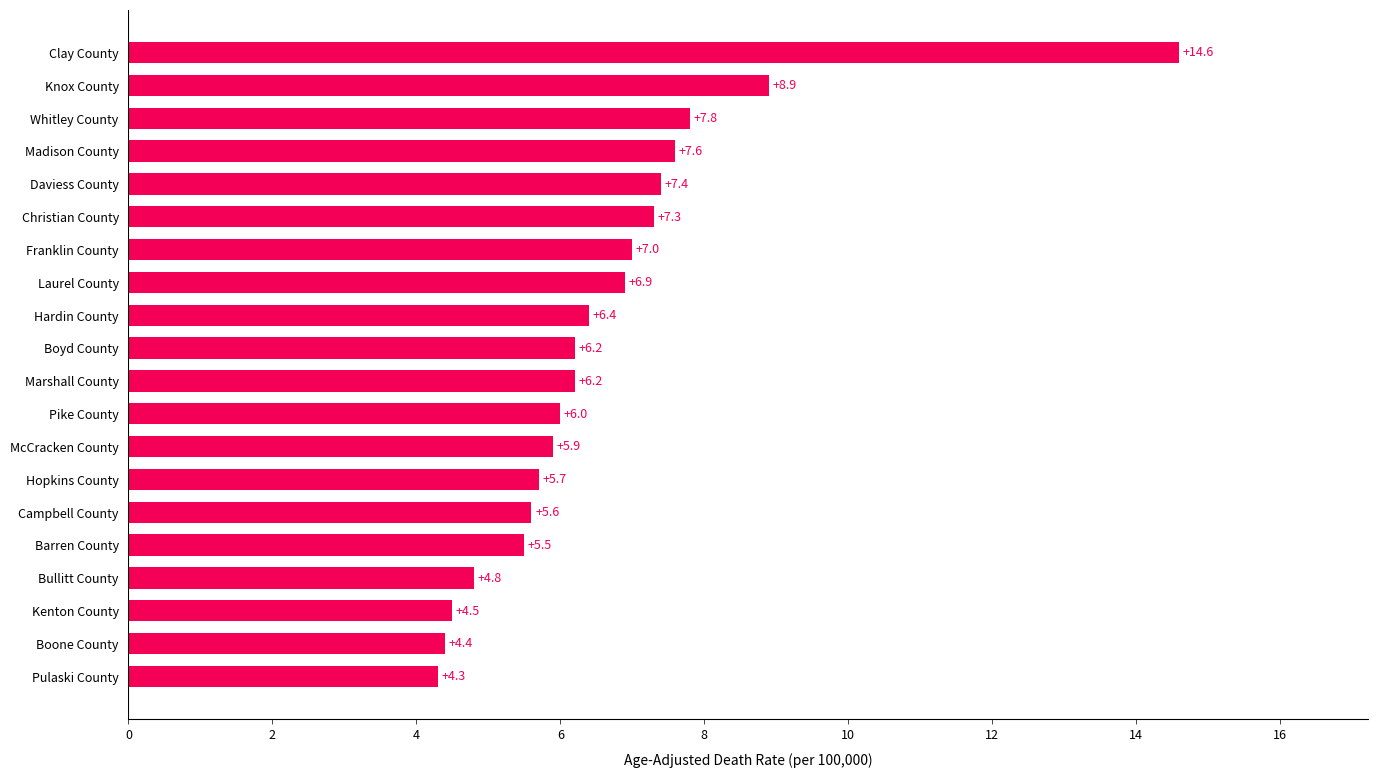

What is the difference between the values at Franklin County and Hardin County?

0.6